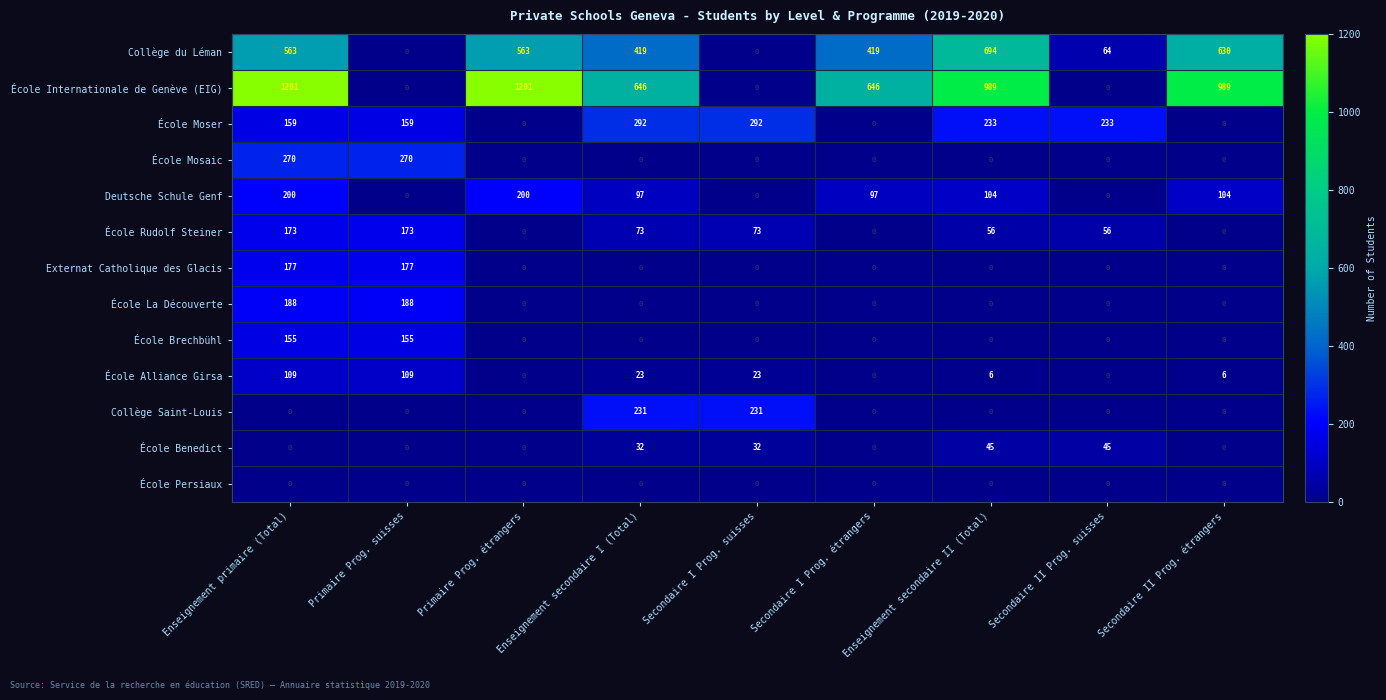

What is the total value across all series at Enseignement secondaire I (Total)?

1813